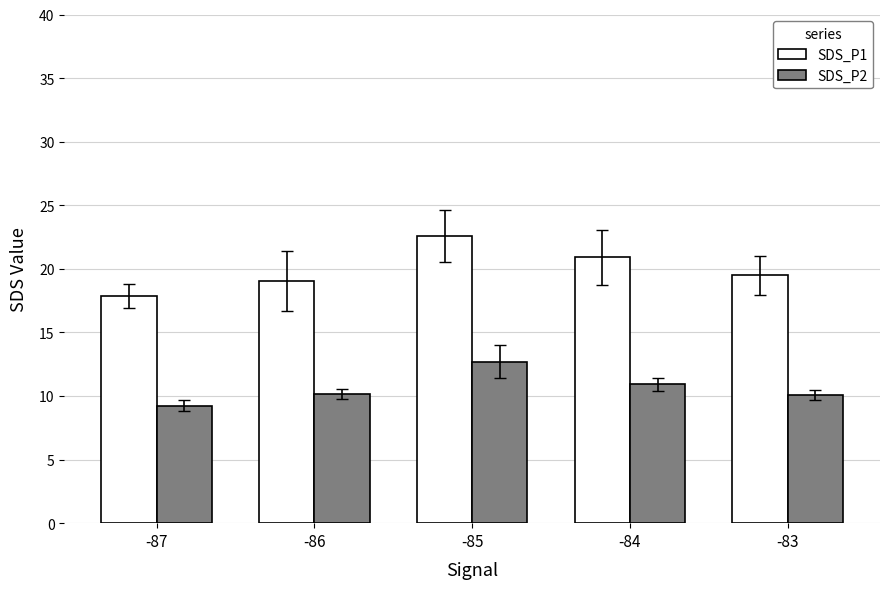

Is it true that SDS_P1 equals 30.1 at -84?

False